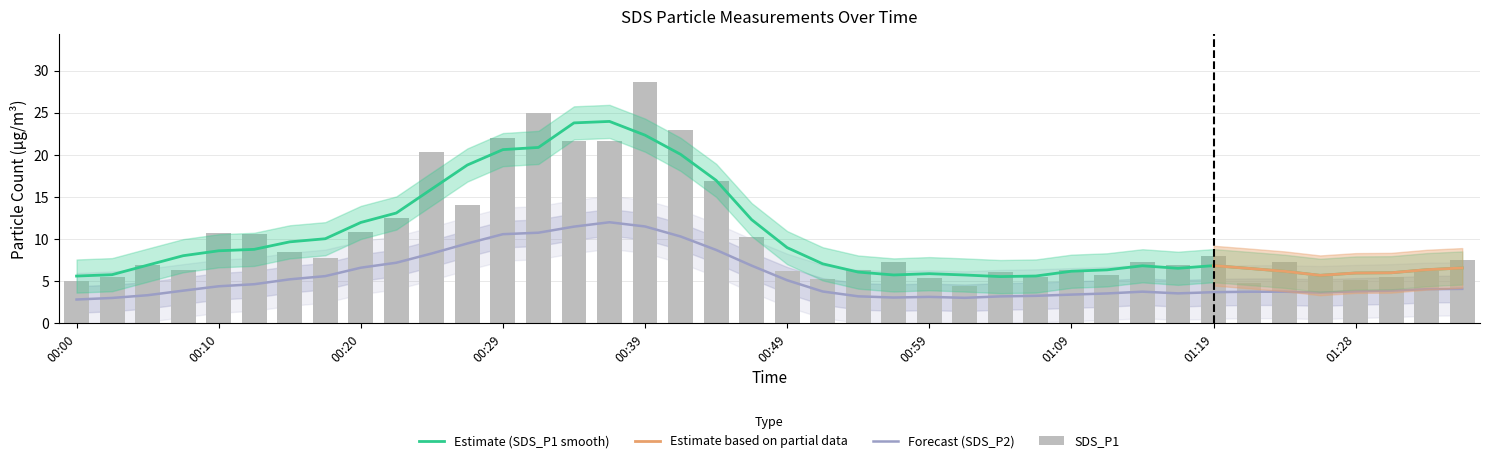

Which label corresponds to the largest value in the chart?

00:39